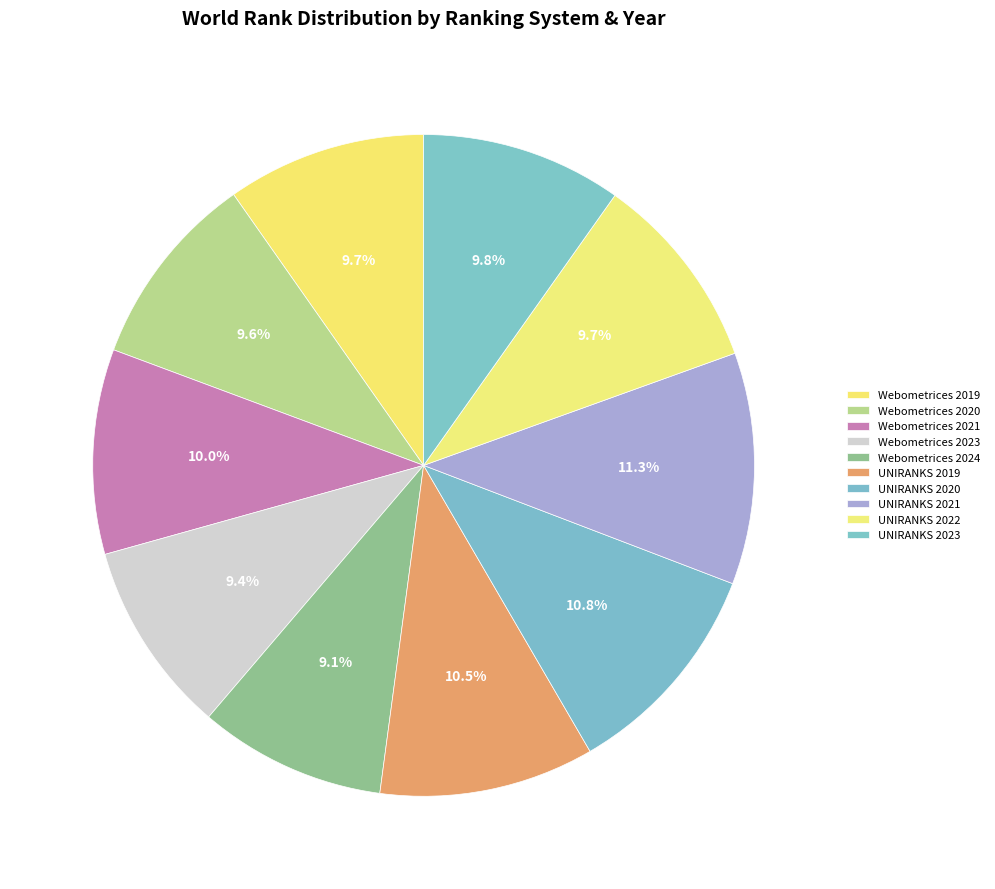

How much of the chart is everything except Webometrices 2020?

90.4%